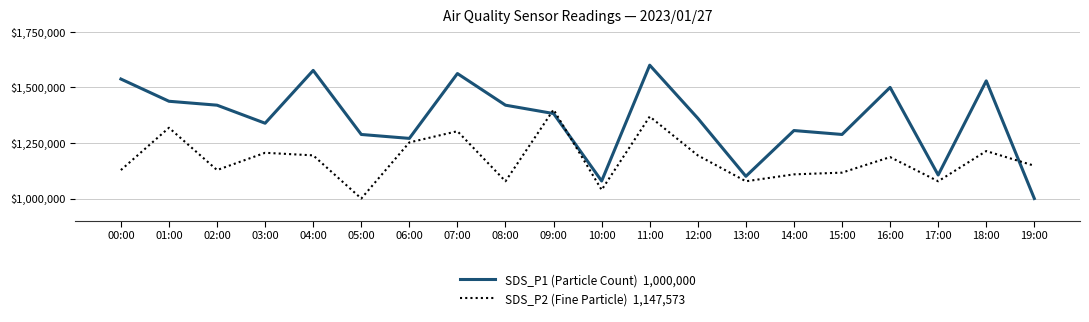

Count the number of data series in this chart.

2